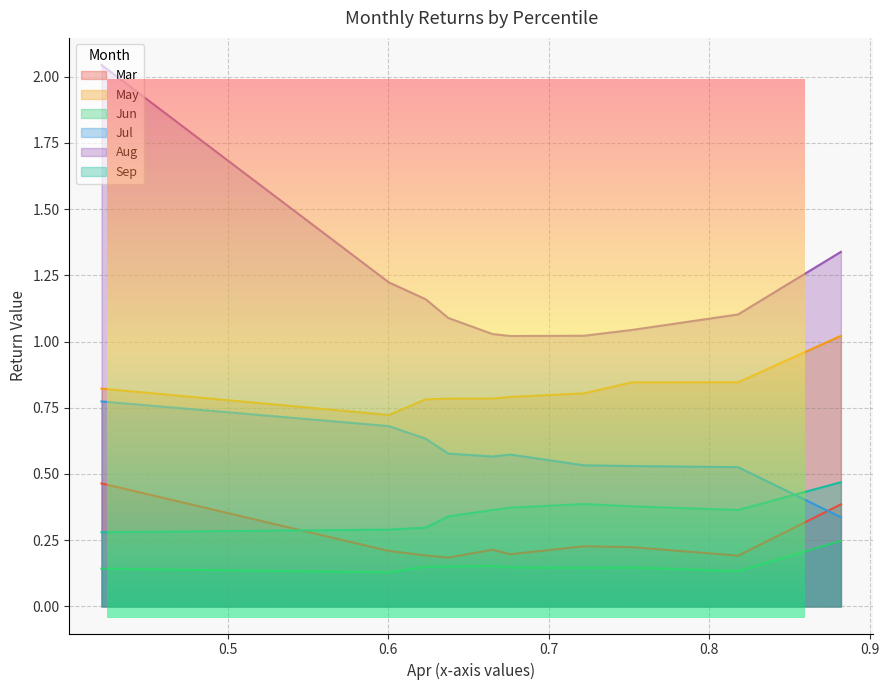

What is the greatest value displayed?

2.0